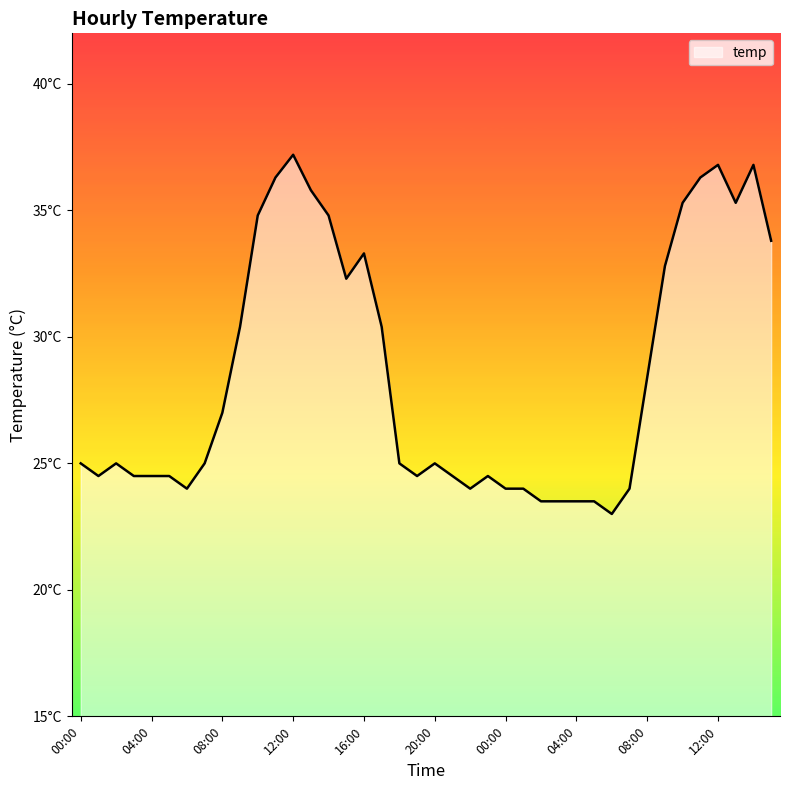

Does the chart have visible grid lines?

No